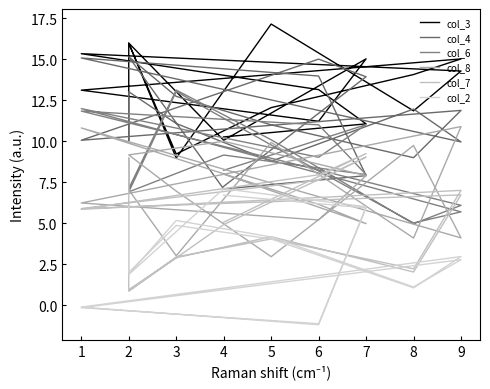

In col_7, how many points are higher than both neighbors (excluding endpoints)?

6